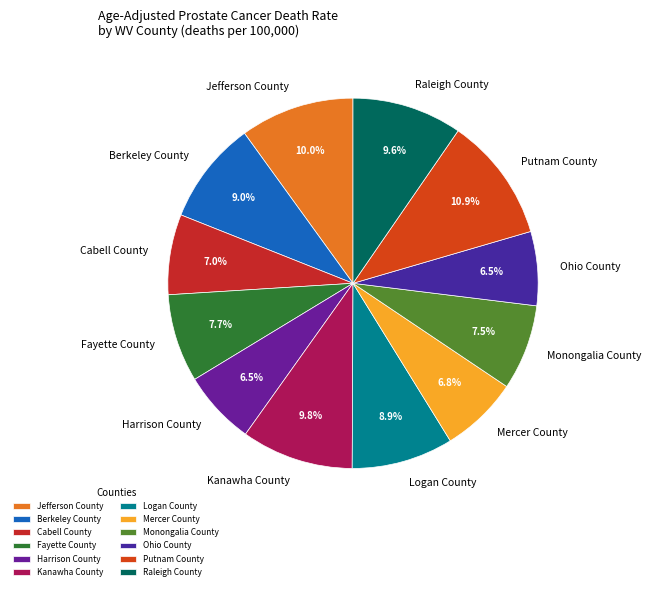

Which has a higher value, Cabell County or Jefferson County?

Jefferson County